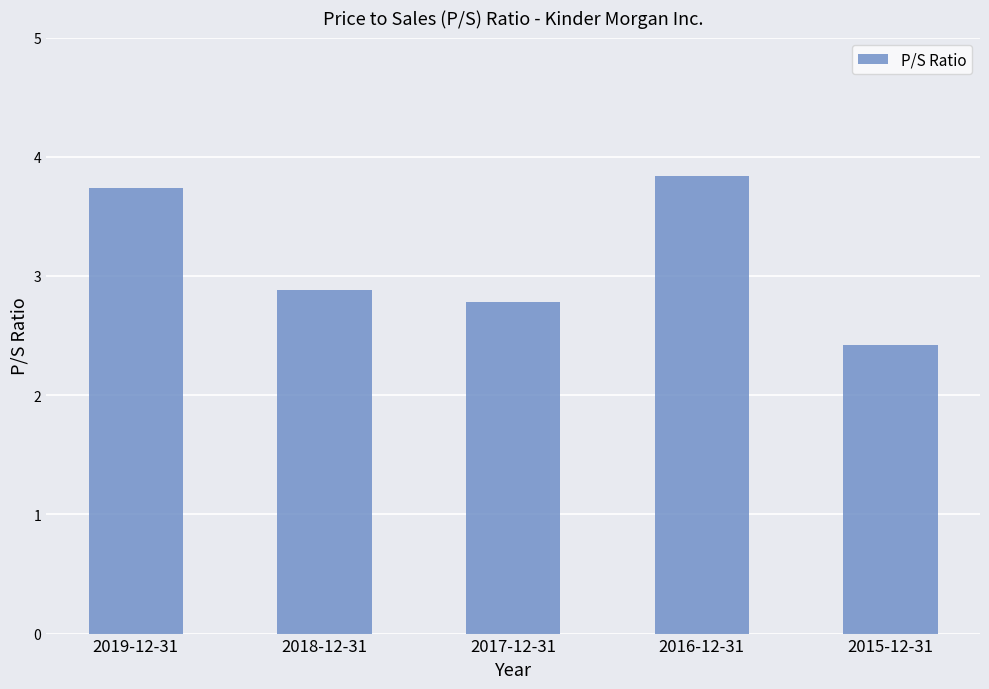

What is the ratio of the value at 2016-12-31 to the value at 2018-12-31?

1.3